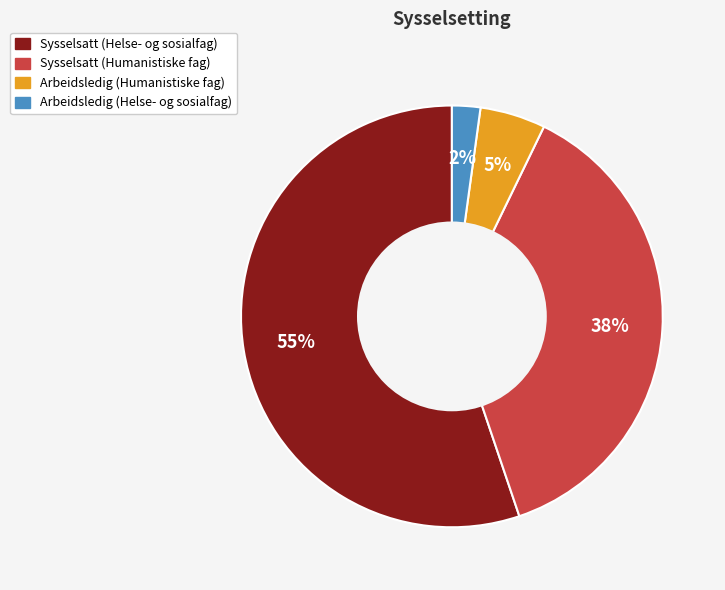

Rank the categories by value from lowest to highest.

Arbeidsledig (Helse- og sosialfag), Arbeidsledig (Humanistiske fag), Sysselsatt (Humanistiske fag), Sysselsatt (Helse- og sosialfag)